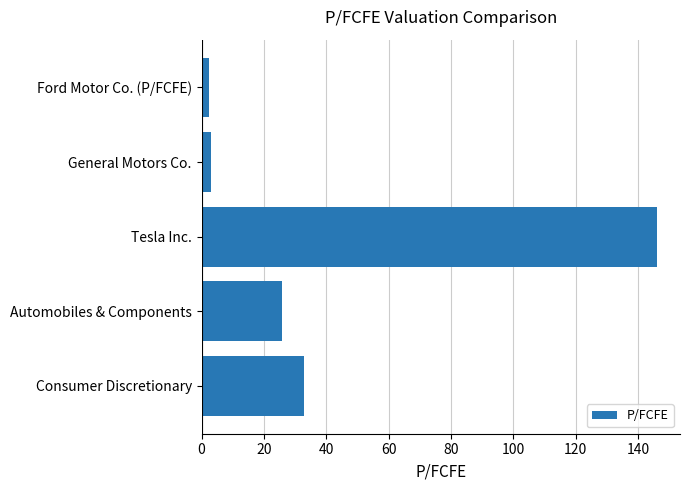

What is the difference between the maximum and second lowest values?

143.1